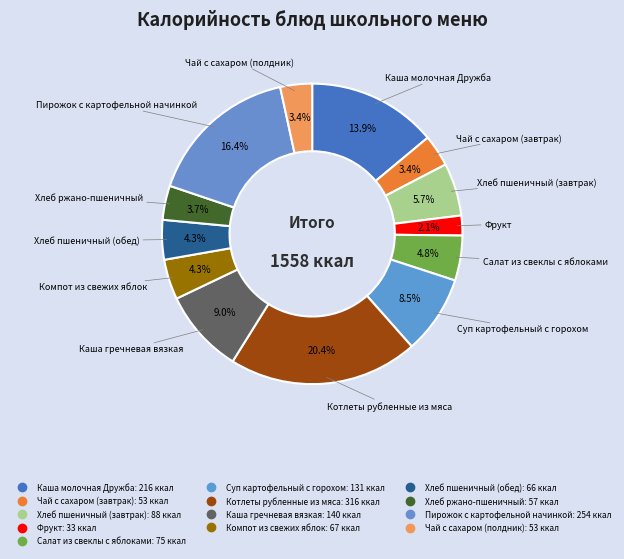

How many slices are in this pie chart?

13